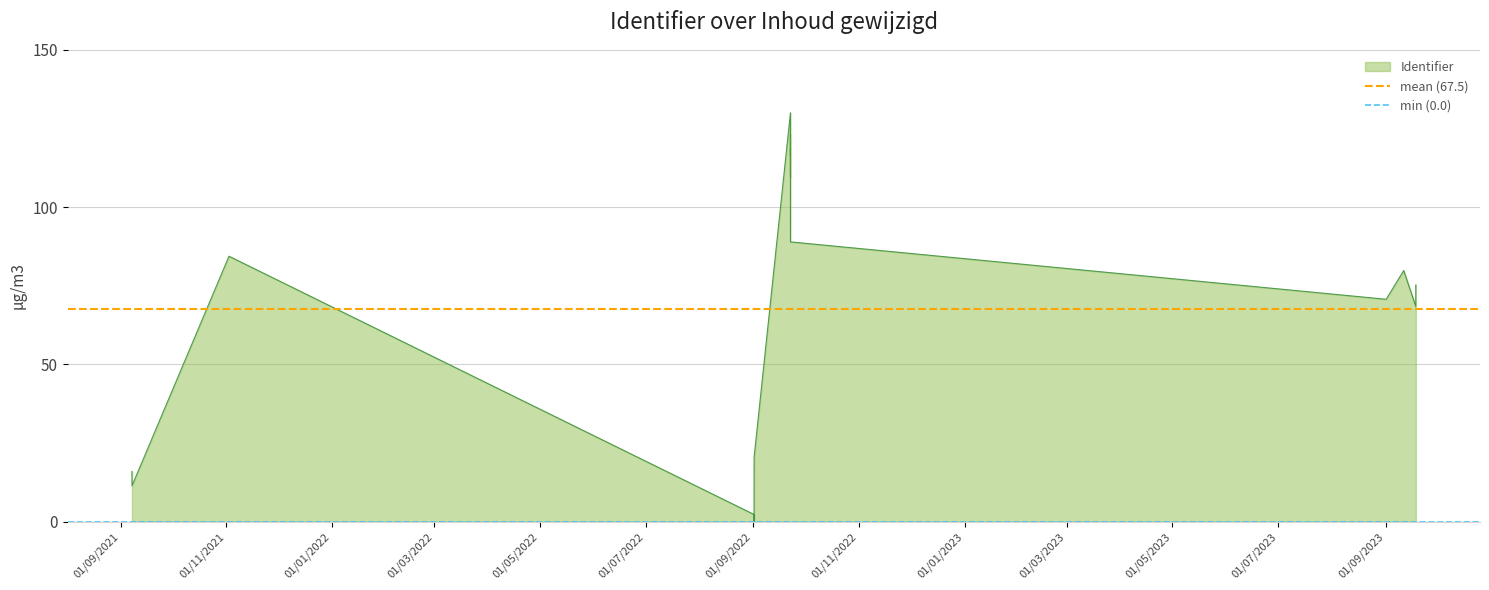

Which category has the highest value in the min (0.0) series?

01/09/2021